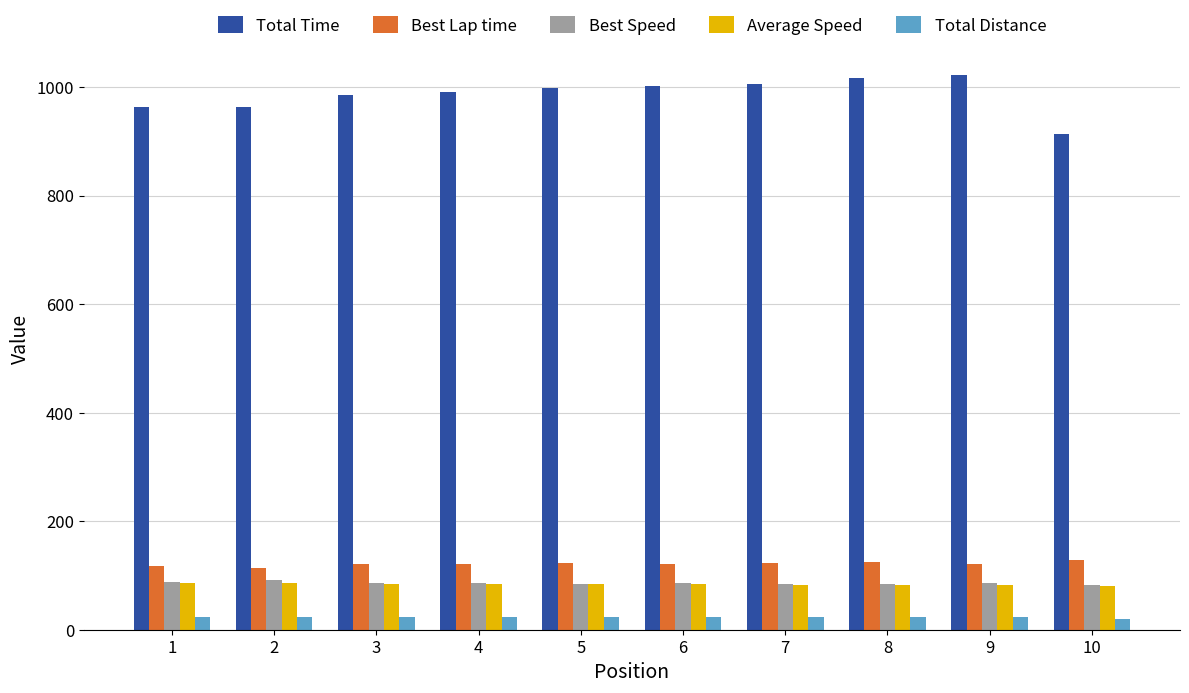

What is the difference between the second highest and minimum values in the Total Time series?

103.4